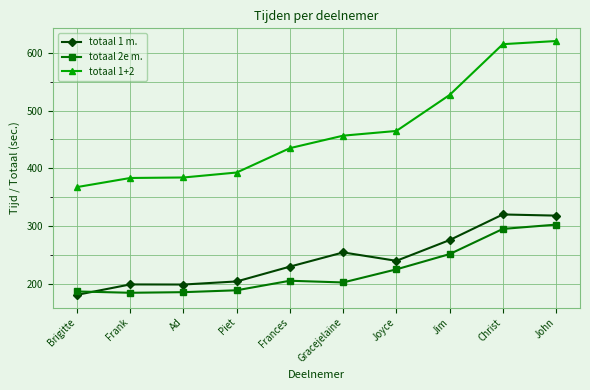

What is the label of the 2nd point from the left?

Frank